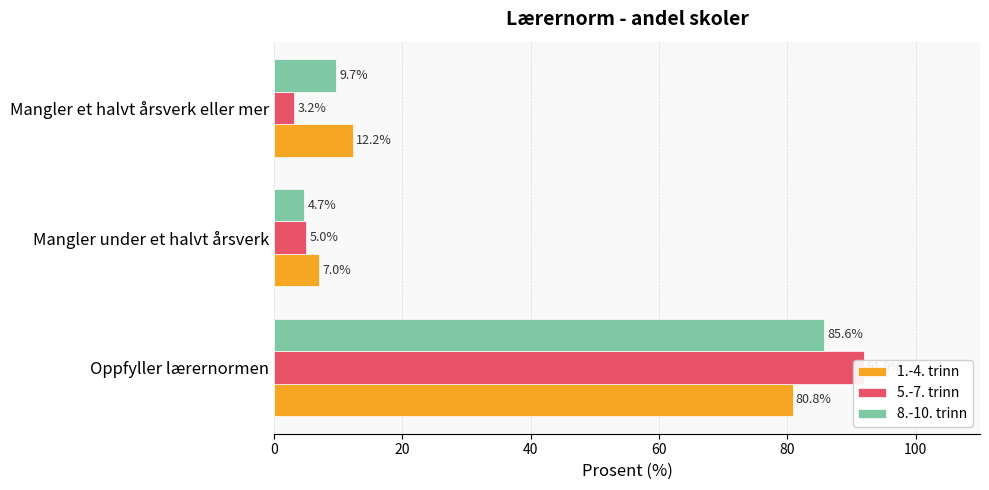

How many data points in 8.-10. trinn are less than 9?

1